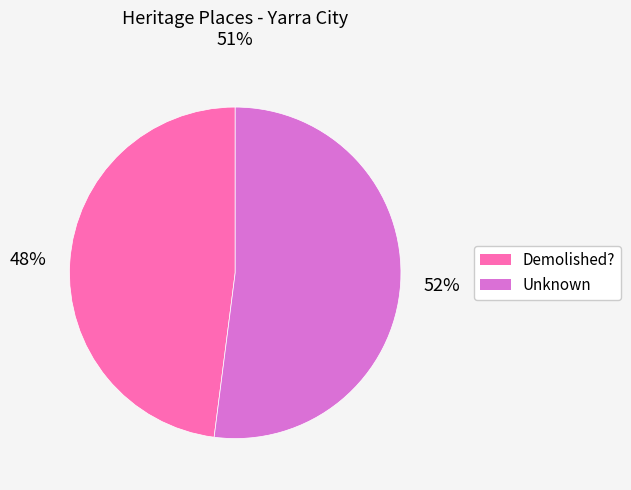

Which has a higher value, Demolished? or Unknown?

Unknown